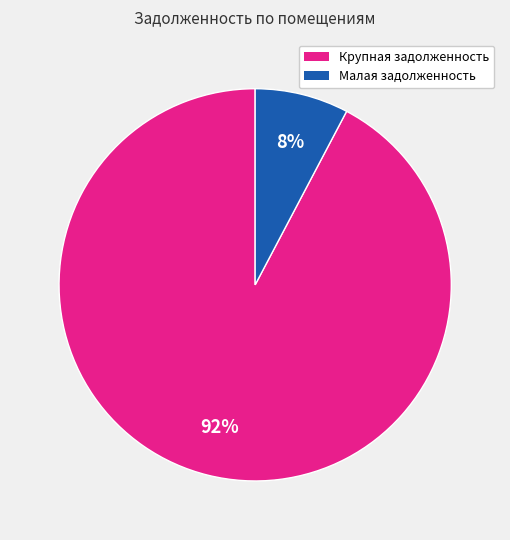

Does Крупная задолженность account for over 50% of the chart?

Yes